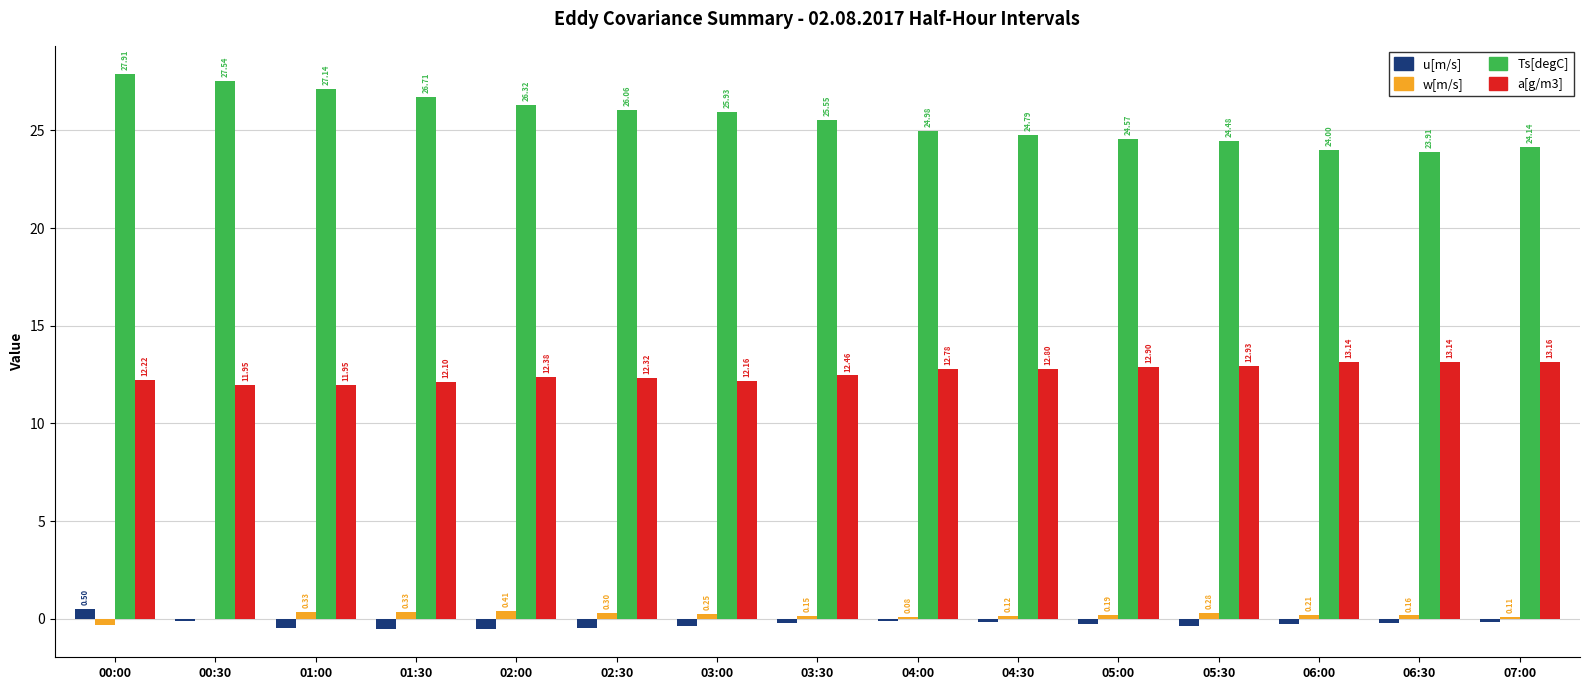

Is it true that a[g/m3] equals 12.5 at 03:30?

True